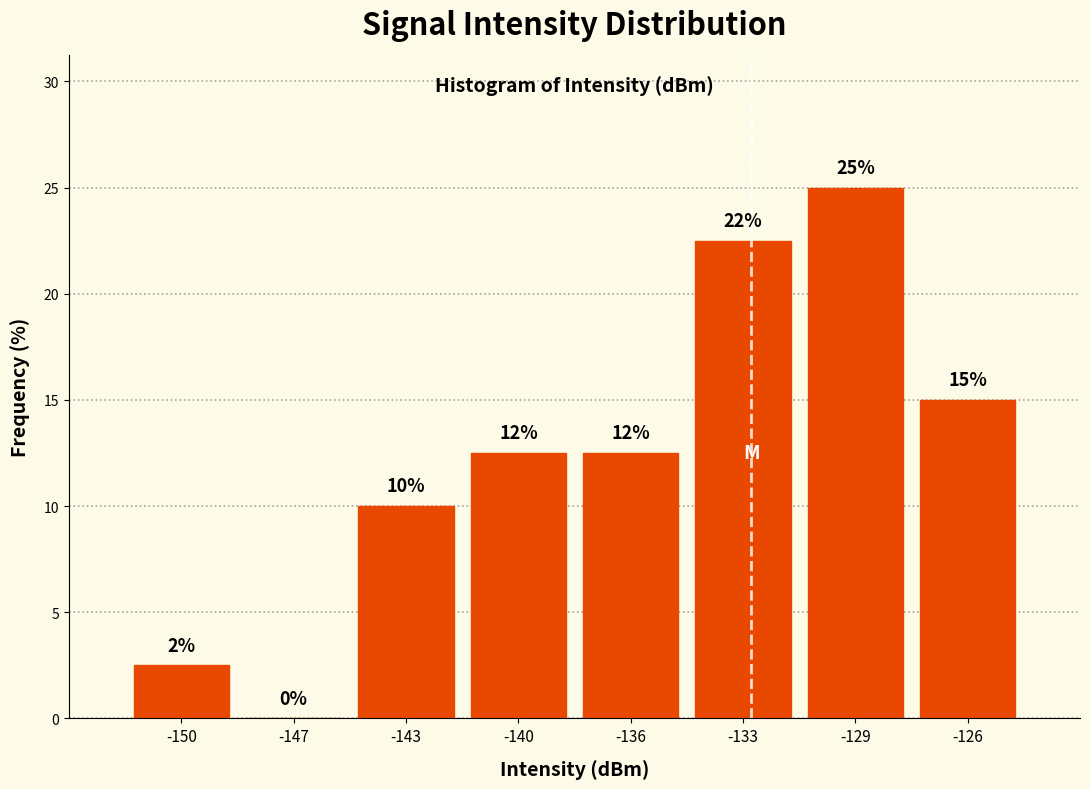

The chart shows a value of 13.5 at -133. True or false?

False